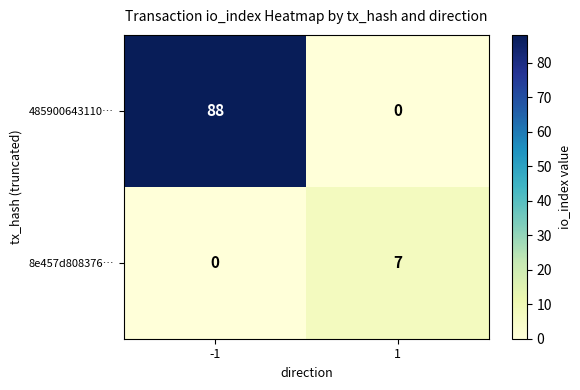

Reading right to left, list all the values displayed in this chart.

485900643110…: 0	88
8e457d808376…: 7	0